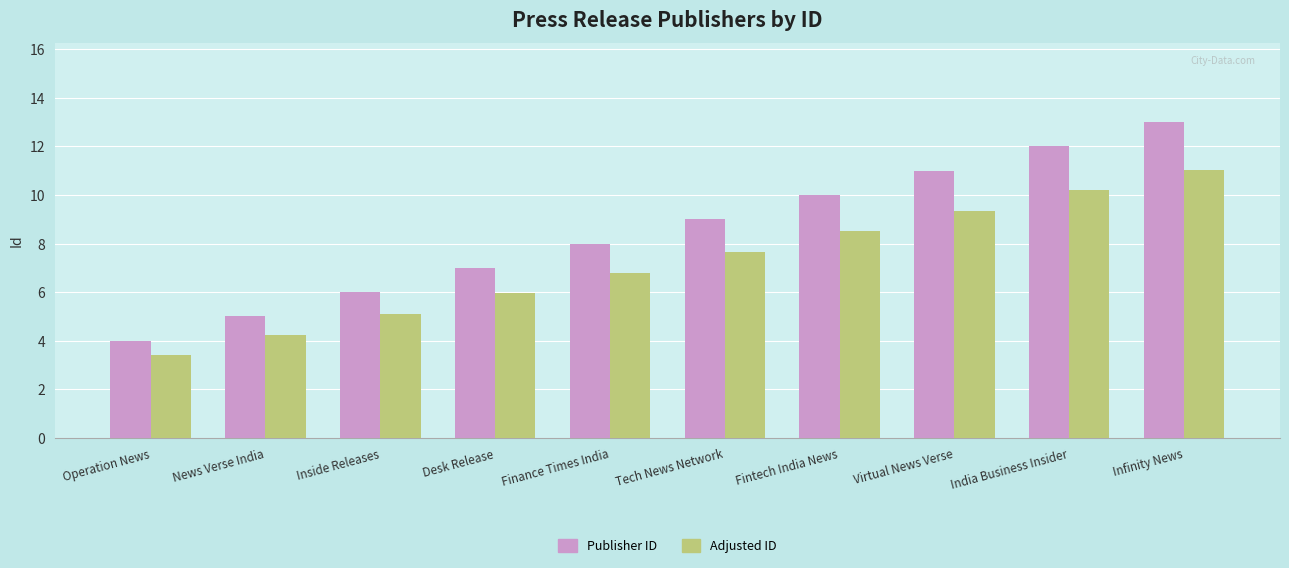

True or false: Adjusted ID has a value of 0.9 at Operation News.

False